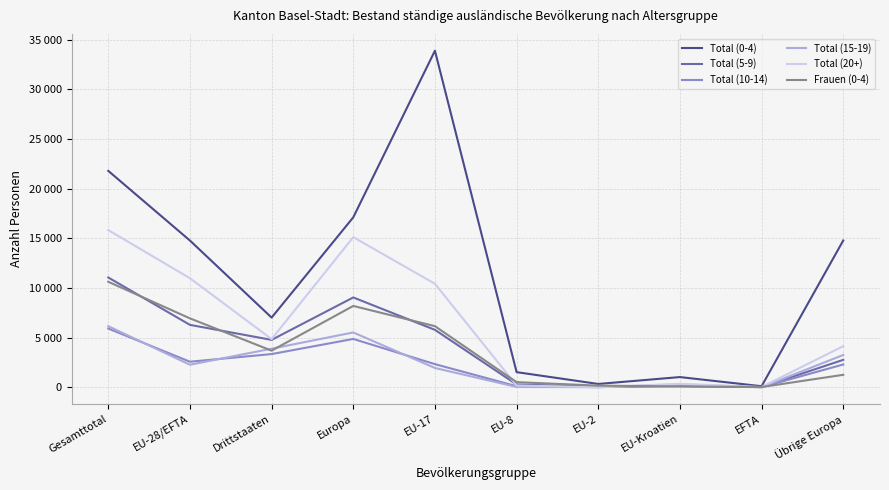

What is the difference between the highest and lowest values at EU-17?

31957